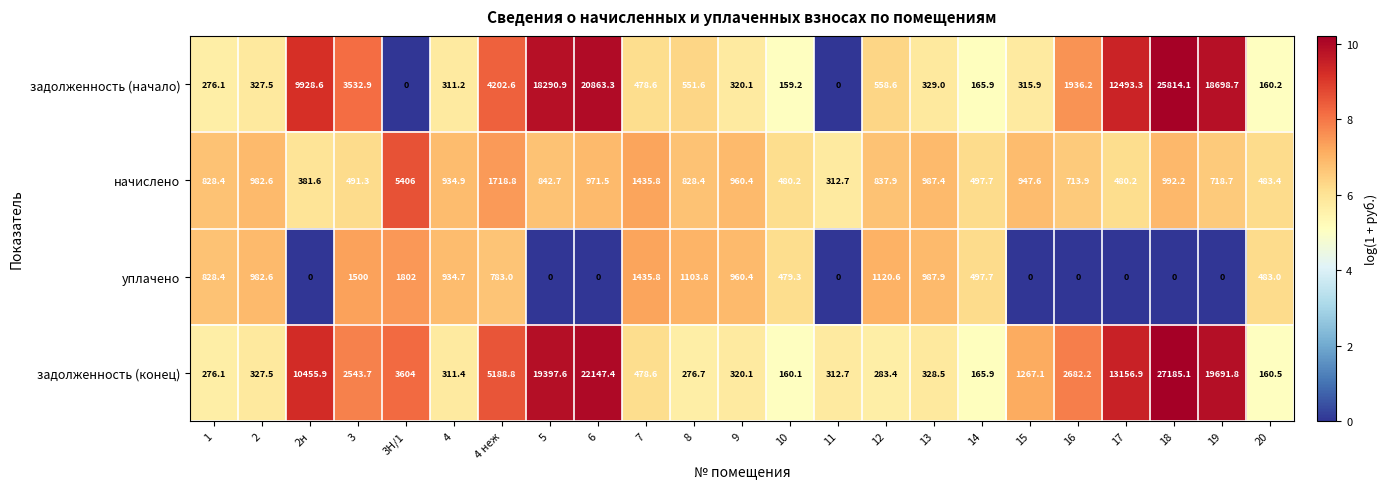

Is it true that задолженность (начало) equals 25814.1 at 18?

True